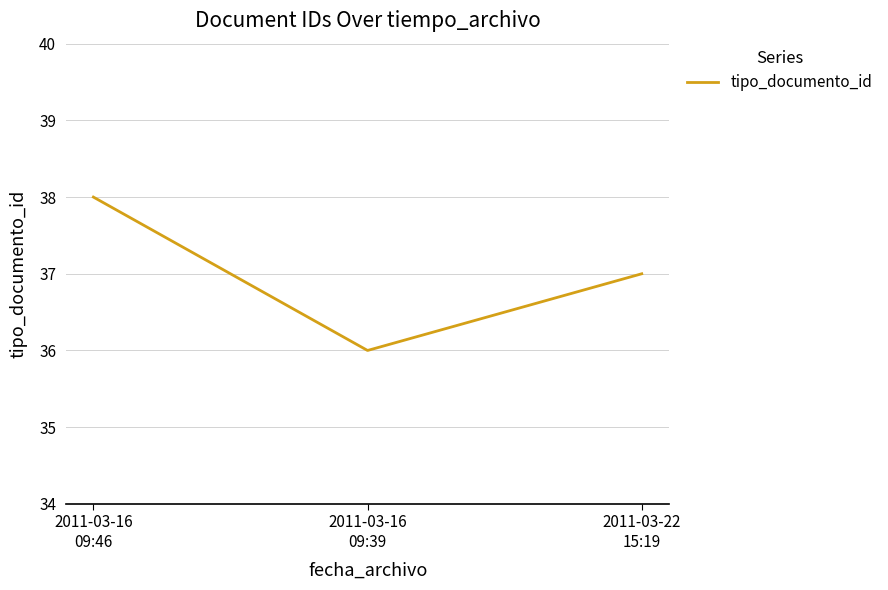

Count the number of data series in this chart.

1